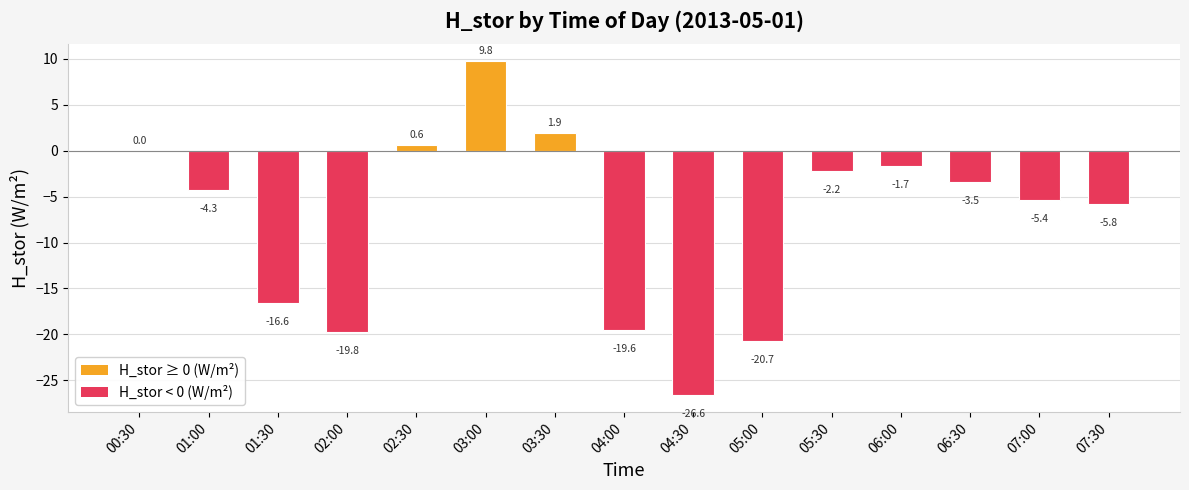

Are the bars horizontal?

No